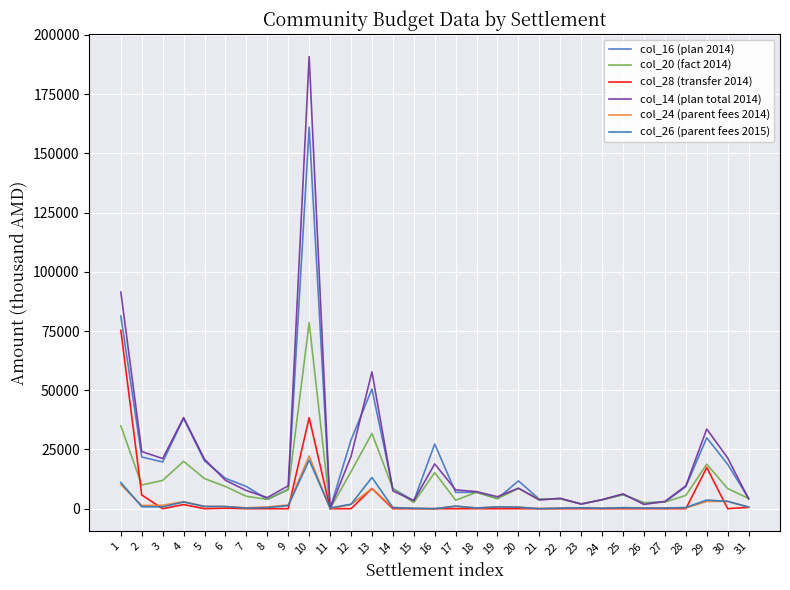

Between 3 and 30, which is larger?

3